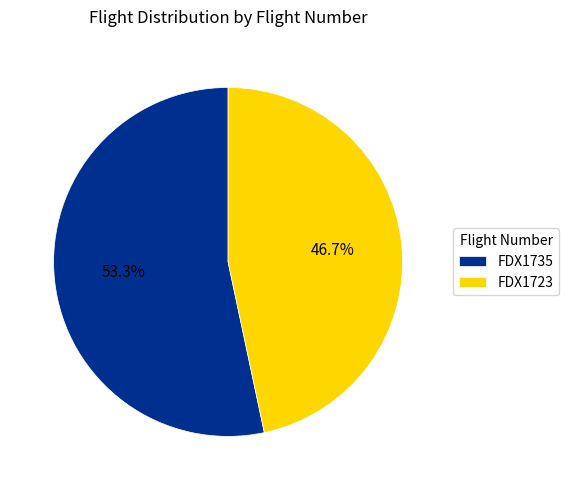

The FDX1735 slice represents 40% of the pie. True or false?

False